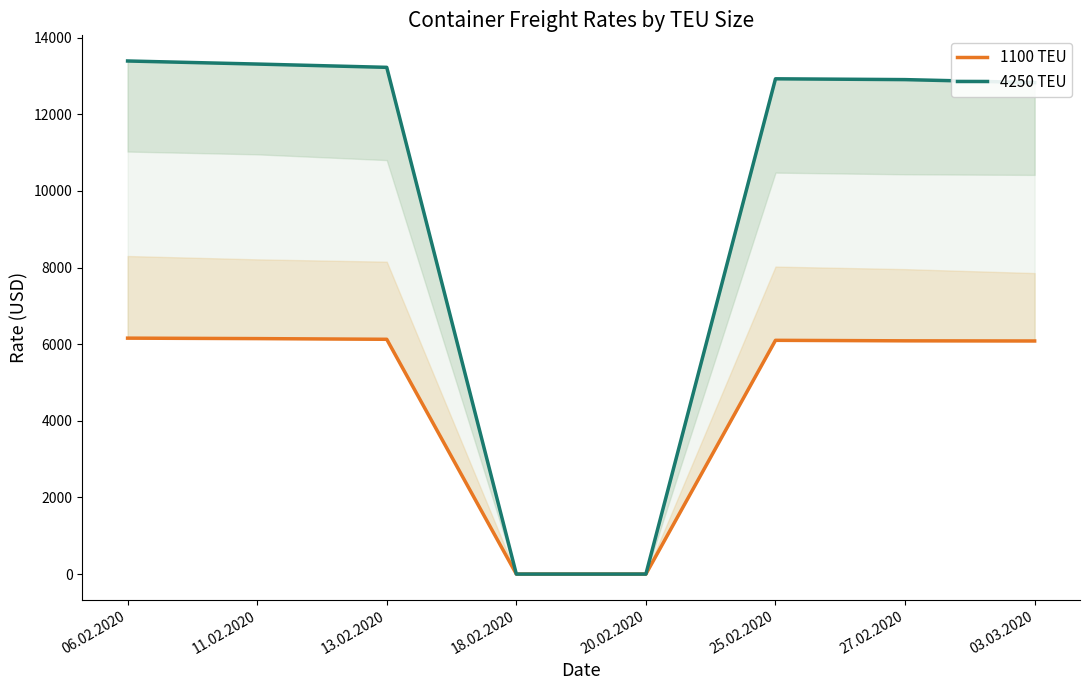

Reading left to right, extract all data points from this chart.

1100: 6157	6145	6127	0	0	6100	6087	6083
1700: 8300	8213	8152	0	0	8024	7958	7855
2500: 10149	10068	9968	0	0	9777	9757	9729
2700: 10617	10513	10392	0	0	10171	10152	10083
3500: 11027	10954	10804	0	0	10477	10433	10417
4250: 13390	13310	13224	0	0	12925	12904	12825